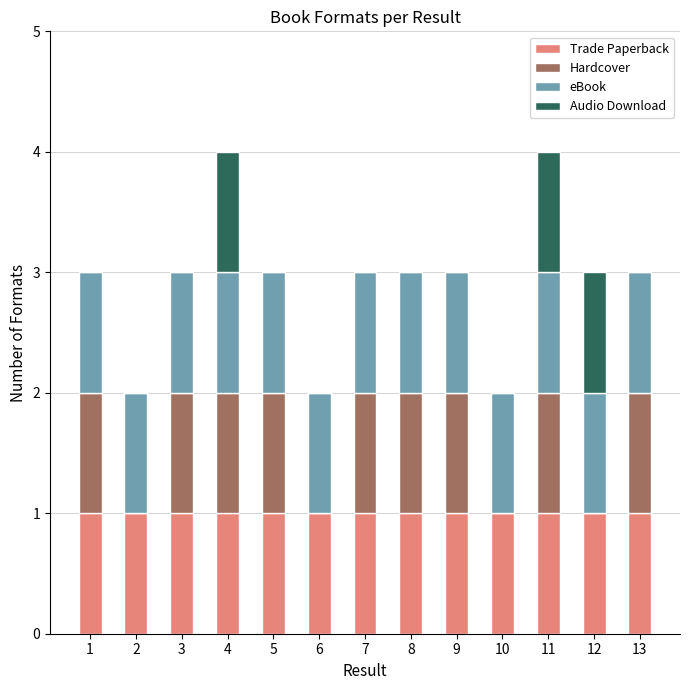

What is the total value across all series at 5?

3